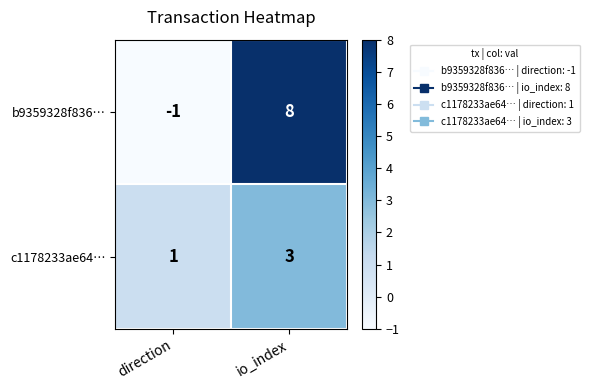

The c1178233ae64… series shows 1 at io_index. True or false?

False